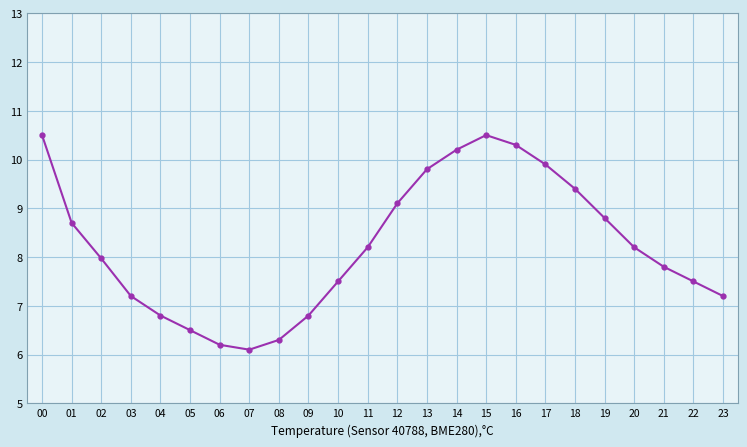

The chart shows a value of 6.8 at 09. True or false?

True